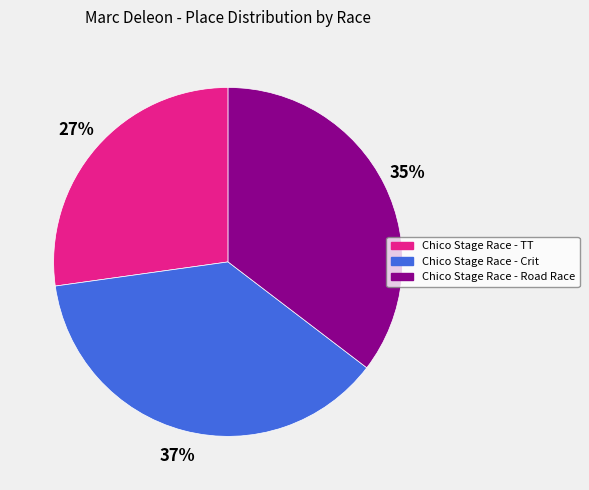

How many segments does this pie chart have?

3